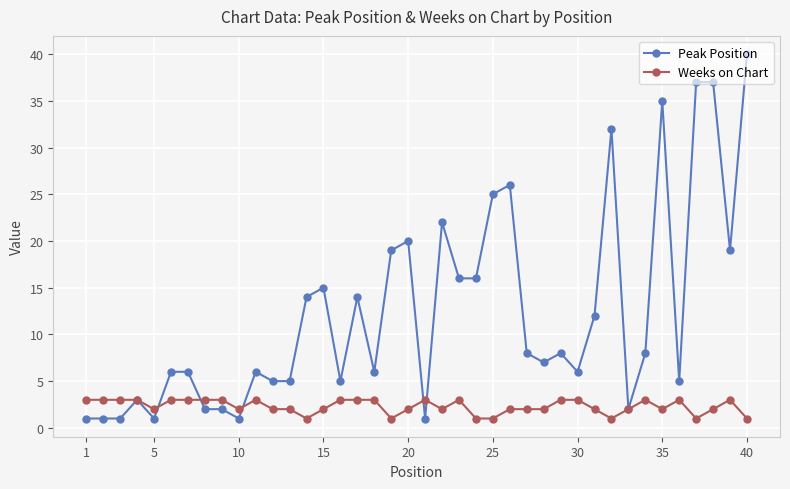

True or false: Peak Position has more than 0 points higher than both neighbors.

True